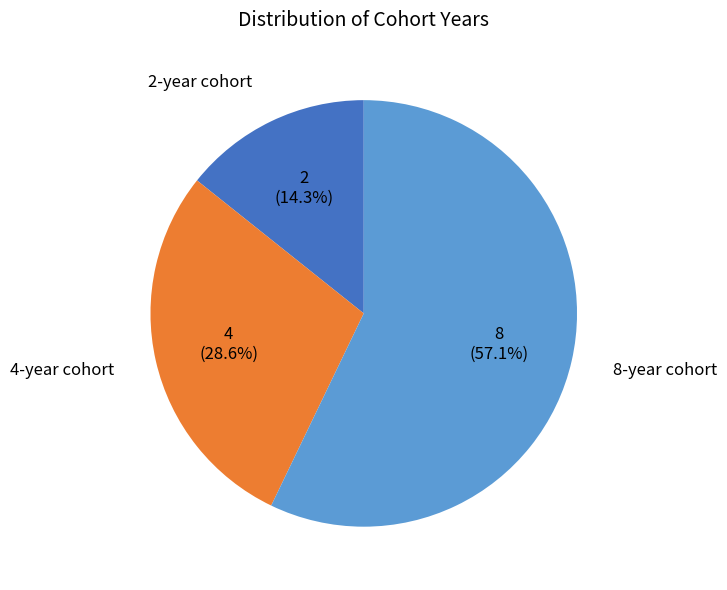

How many segments does this pie chart have?

3